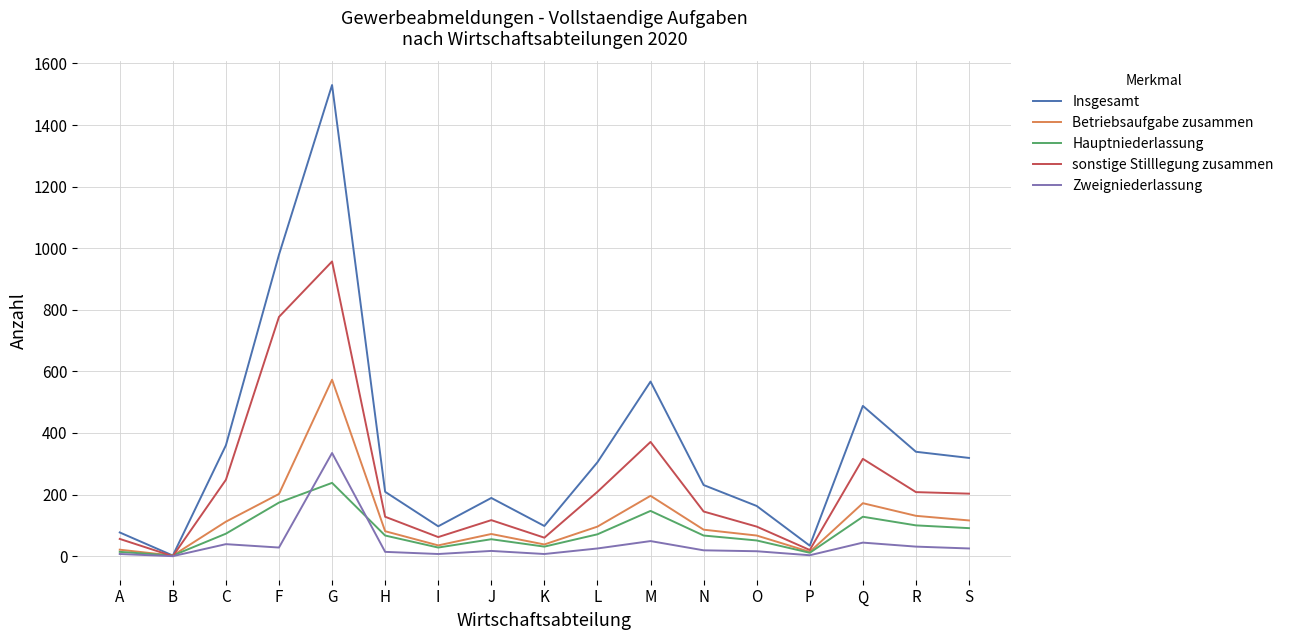

Which series has the largest total across all categories?

Insgesamt